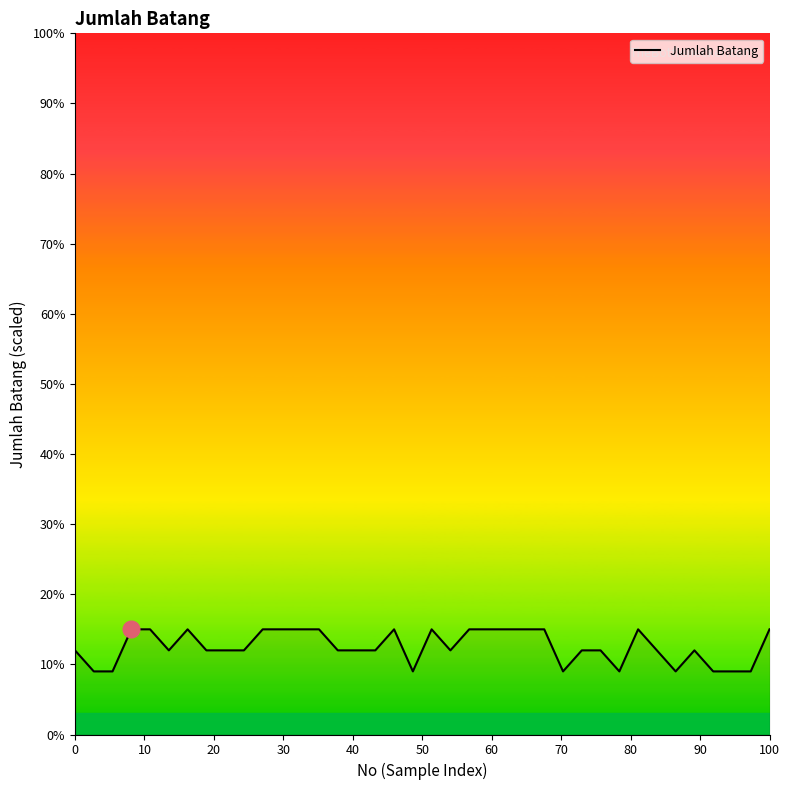

What is the greatest value displayed?

15